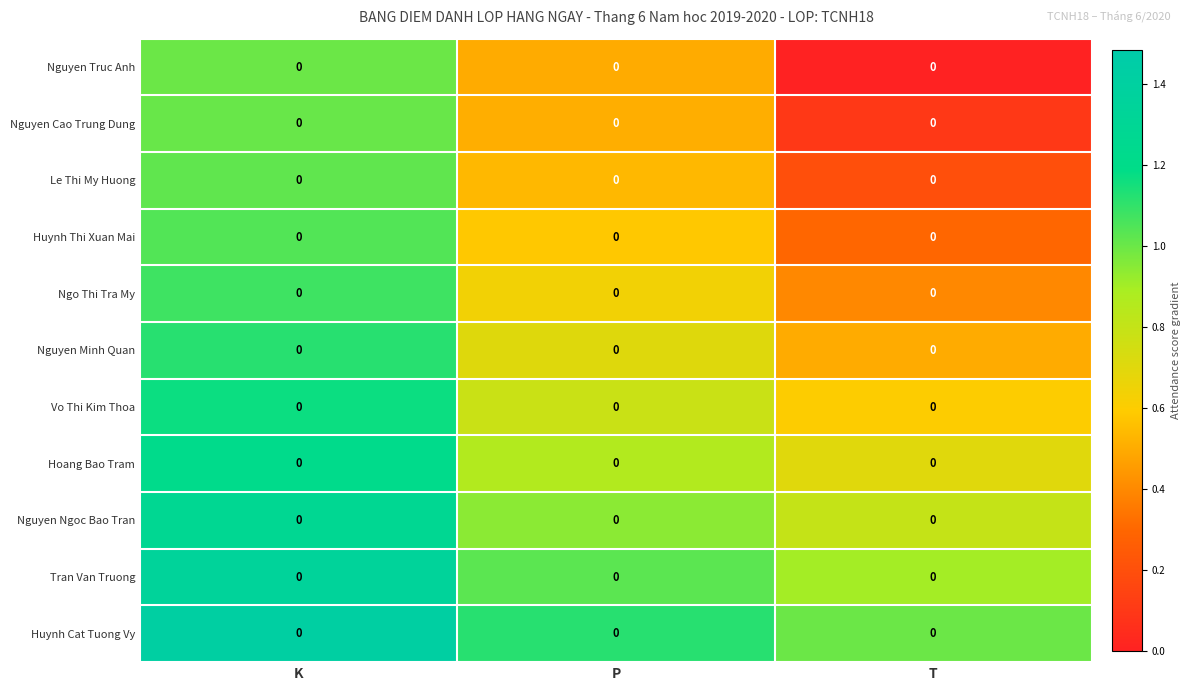

At which label does Huynh Cat Tuong Vy reach its minimum?

T